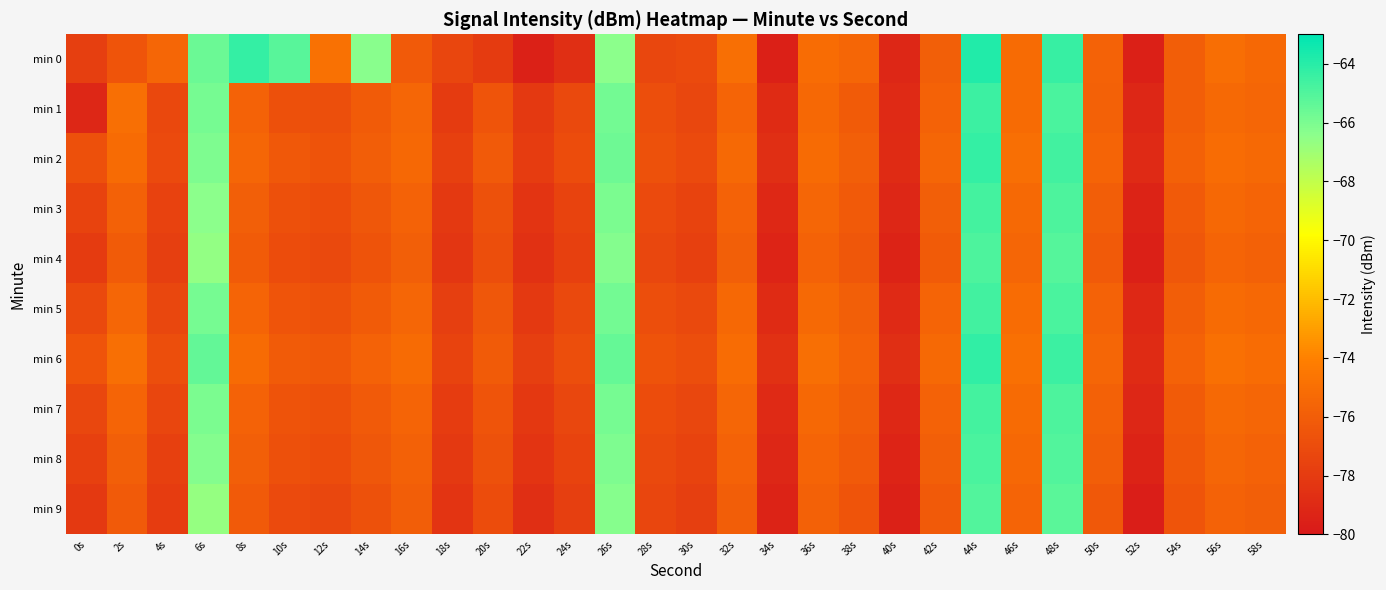

How many distinct data groups are displayed?

10